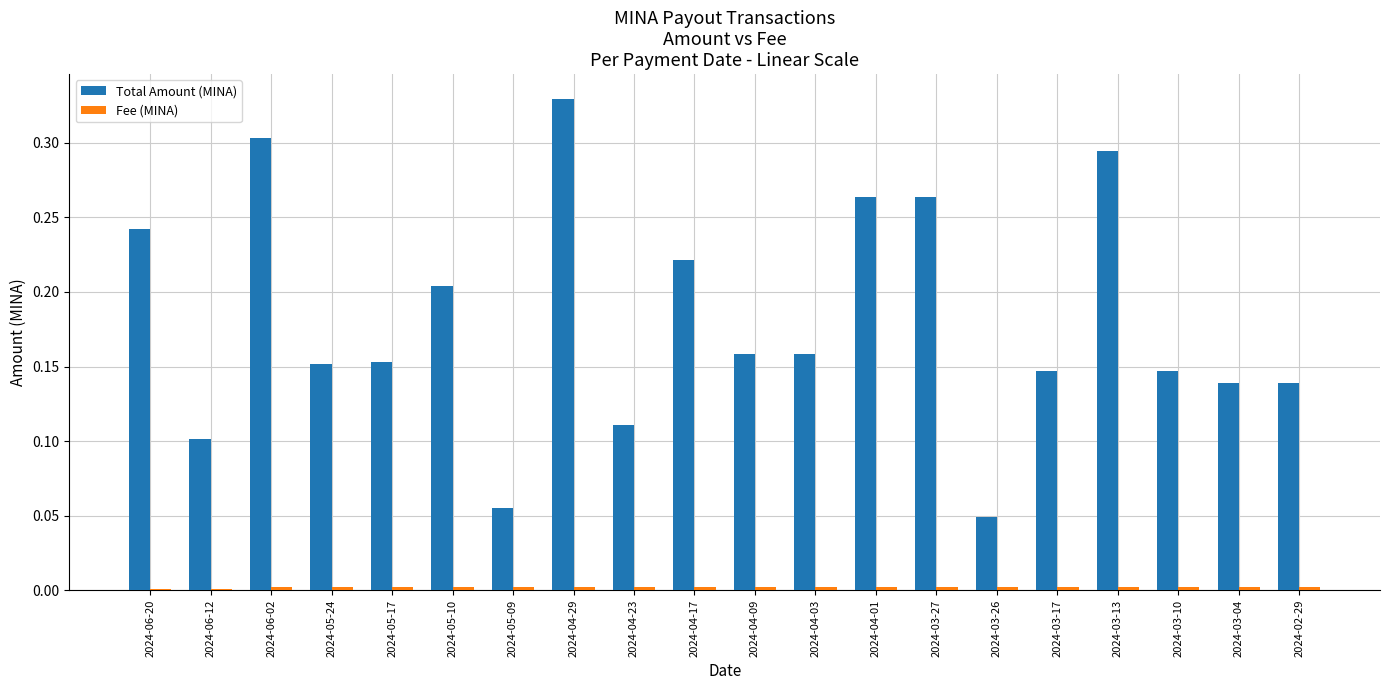

How many groups of bars are there?

20